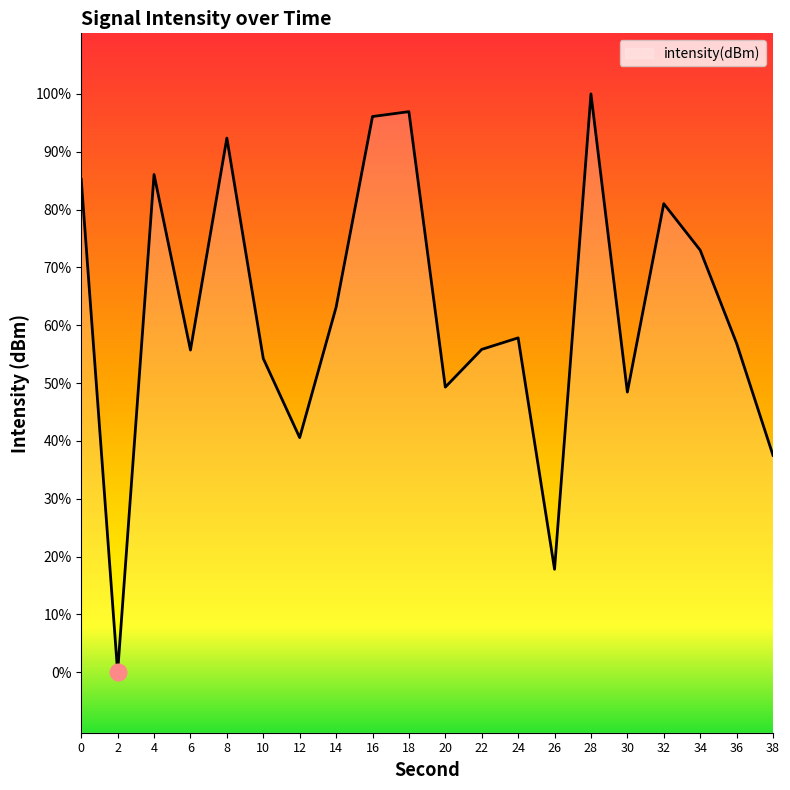

Between 36 and 18, which is larger?

18